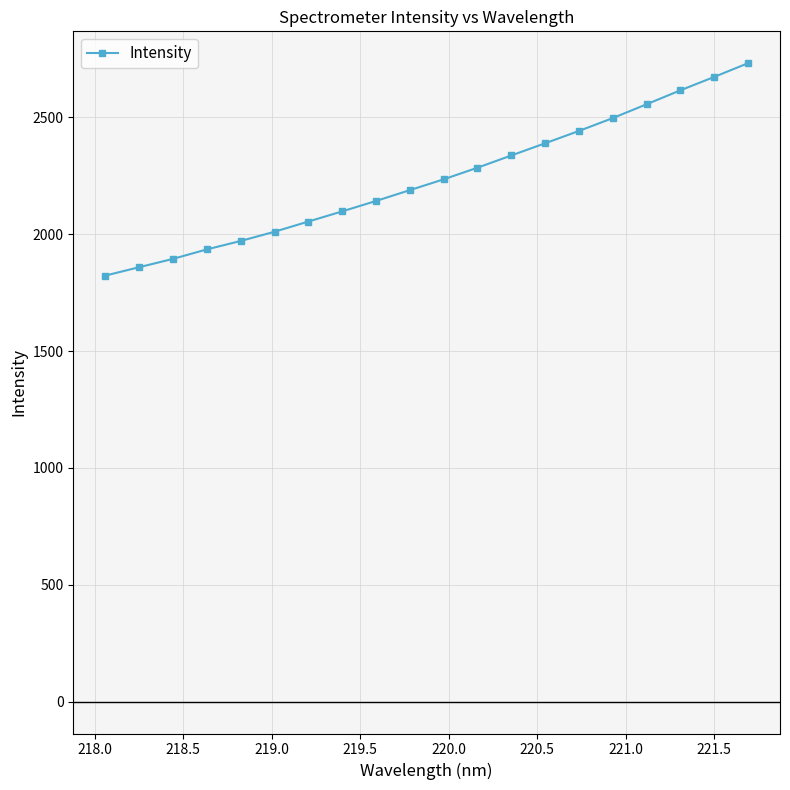

What is the difference between the maximum and minimum values?

908.7